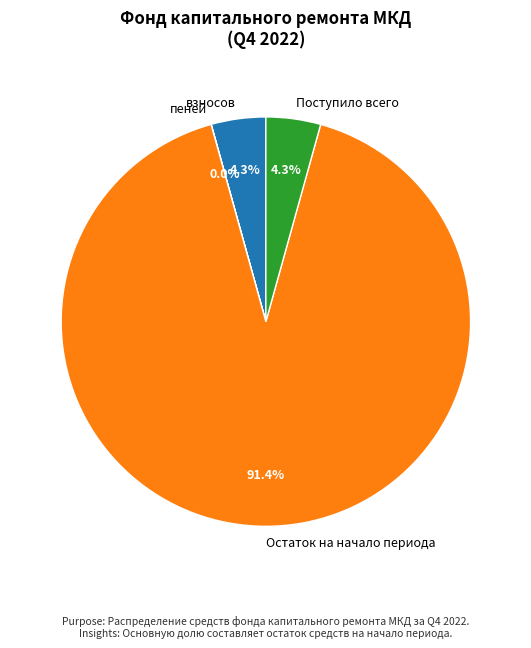

Which slice is the largest?

Остаток на начало периода